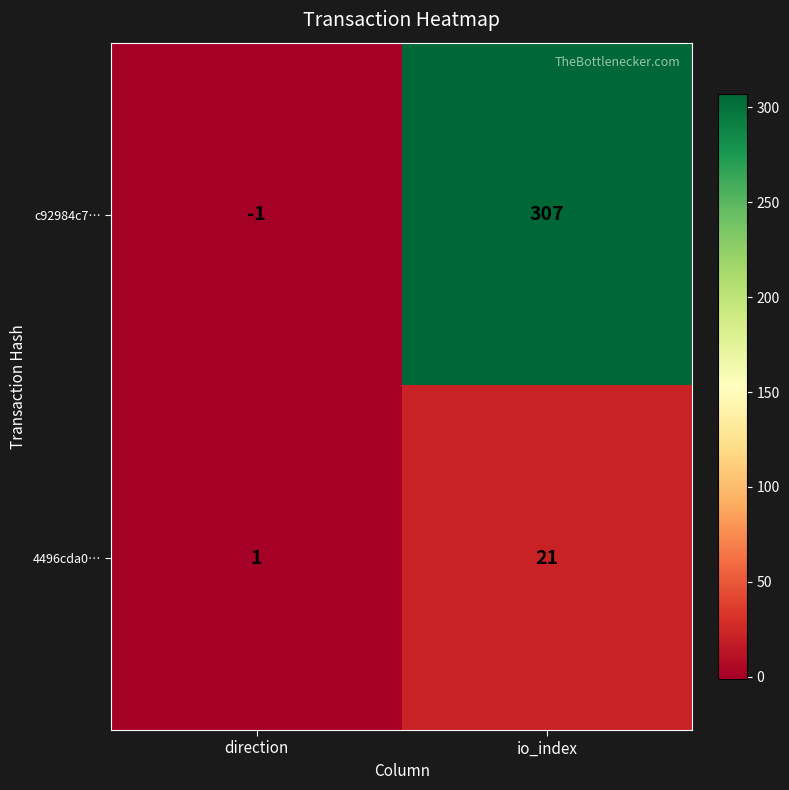

At how many categories does at least one series exceed 77?

1